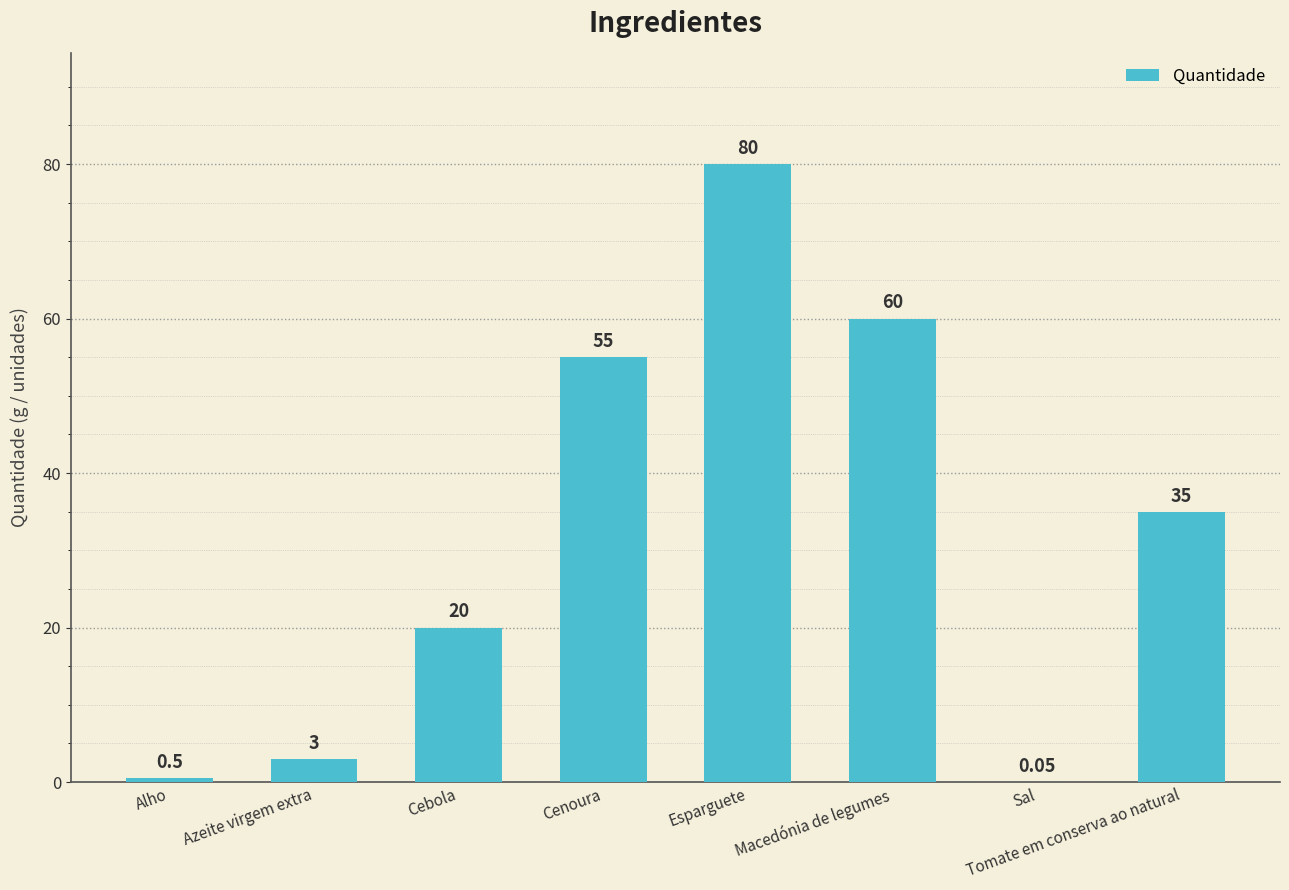

Where does the data first go above 35?

Cenoura